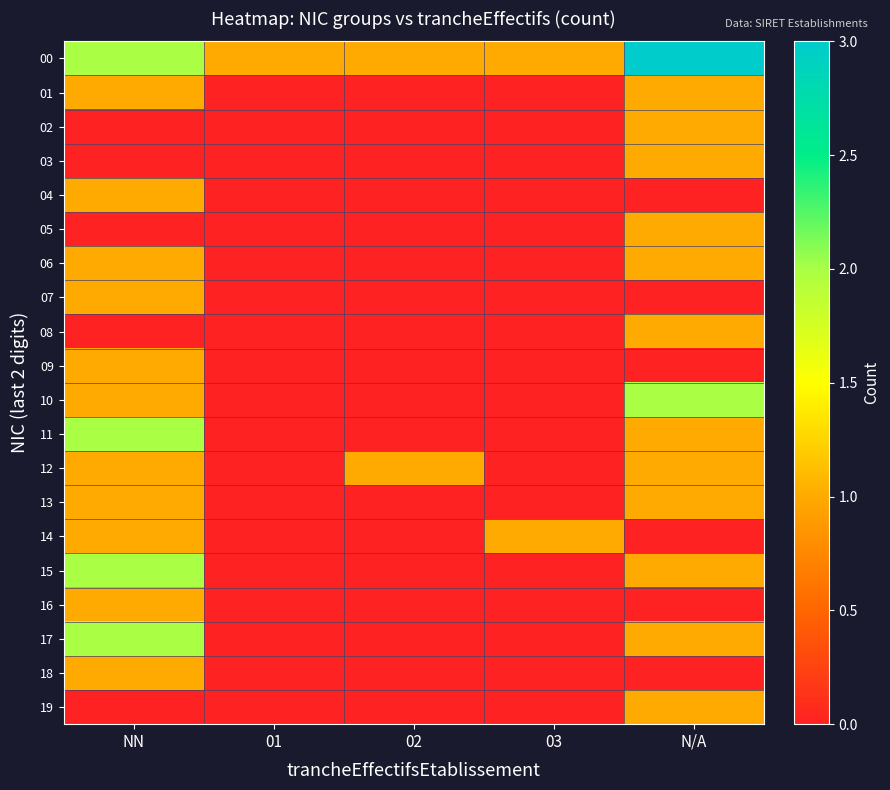

What is the spread (max minus min) of values at 03?

1